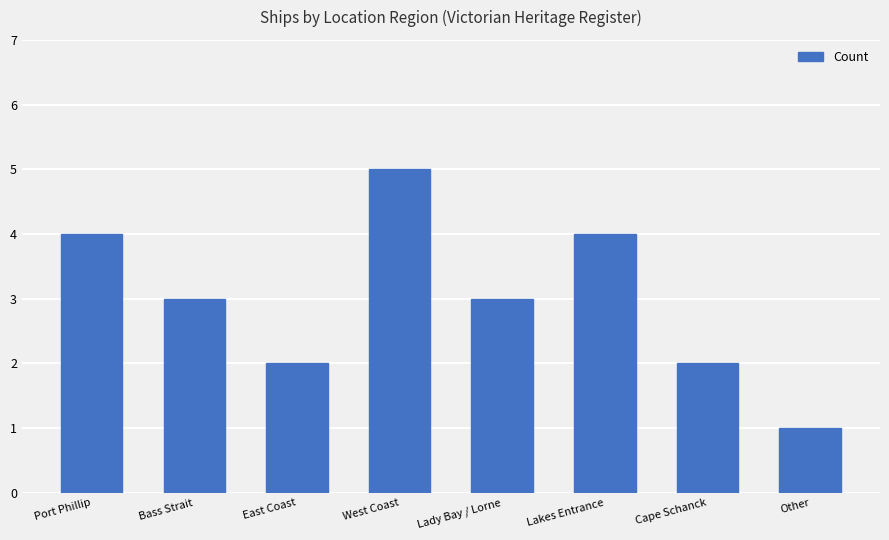

True or false: the data shows 5 at Bass Strait.

False